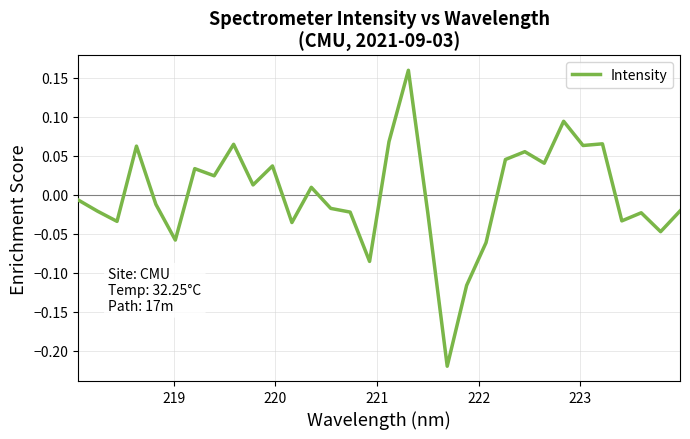

What is the difference between the maximum and minimum values?

0.4